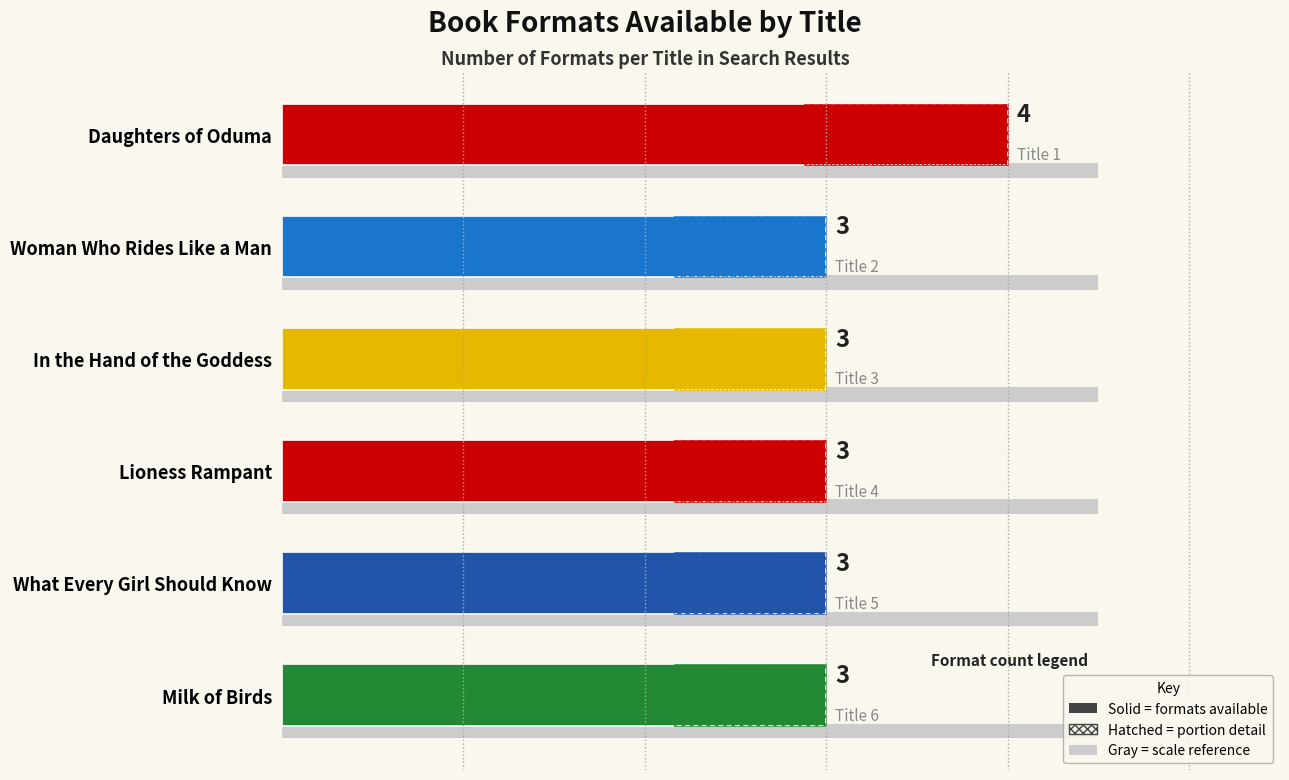

Is it true that the value at Tamora Pierce (Lioness) is 3?

True